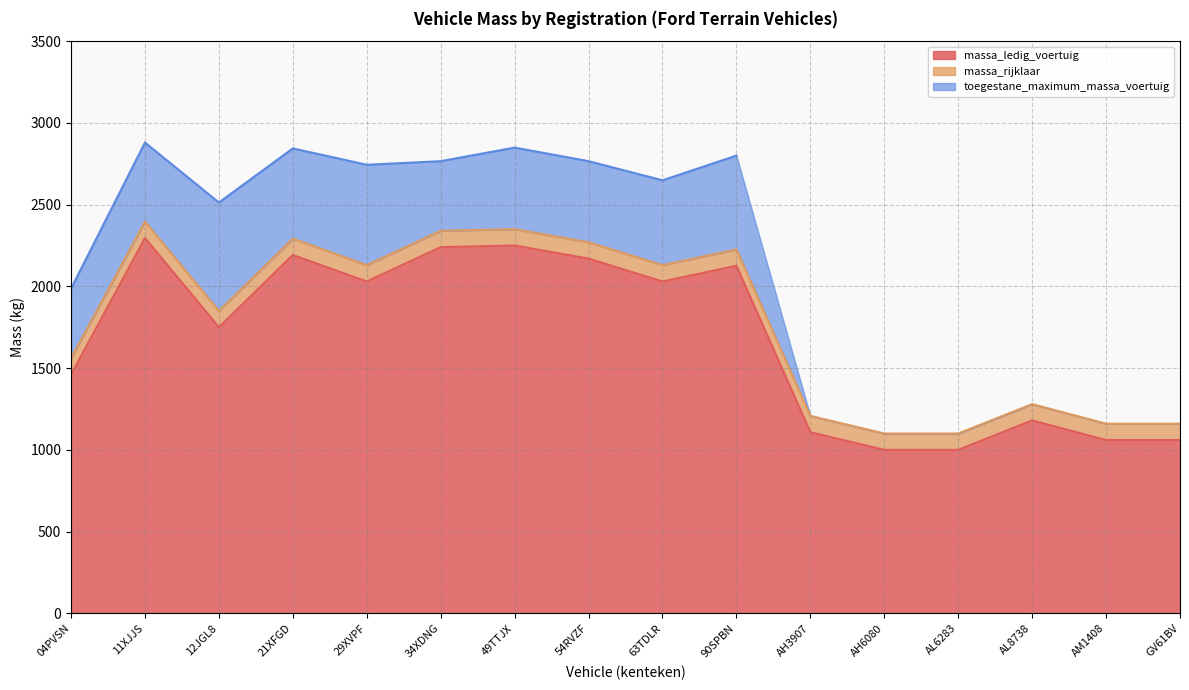

Does the chart display data point markers on the line(s)?

No